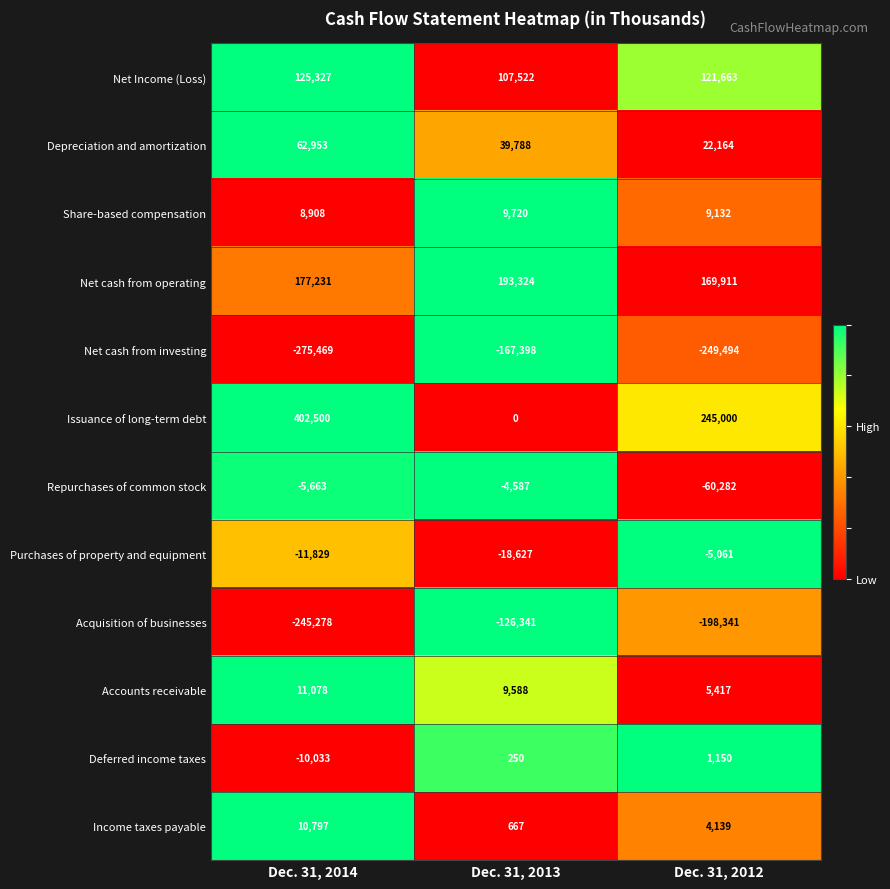

Which series has the widest spread of values?

Issuance of long-term debt